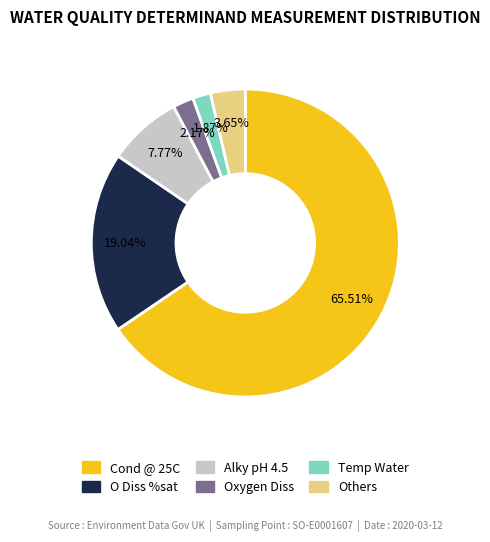

To the nearest percent, what is the difference between the largest and smallest slice percentages?

64%